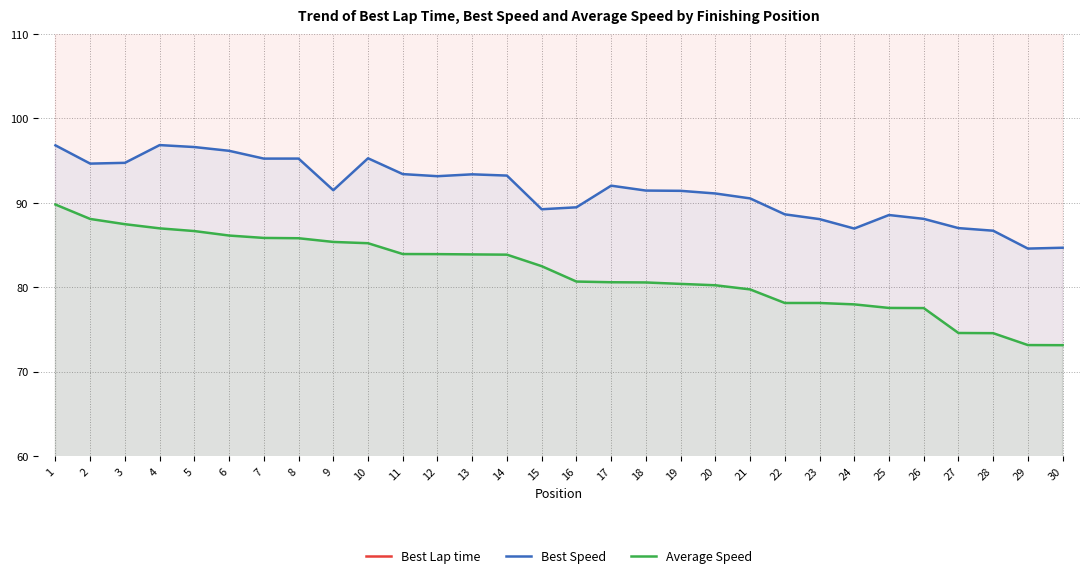

True or false: Average Speed and Best Speed cross at least once.

False